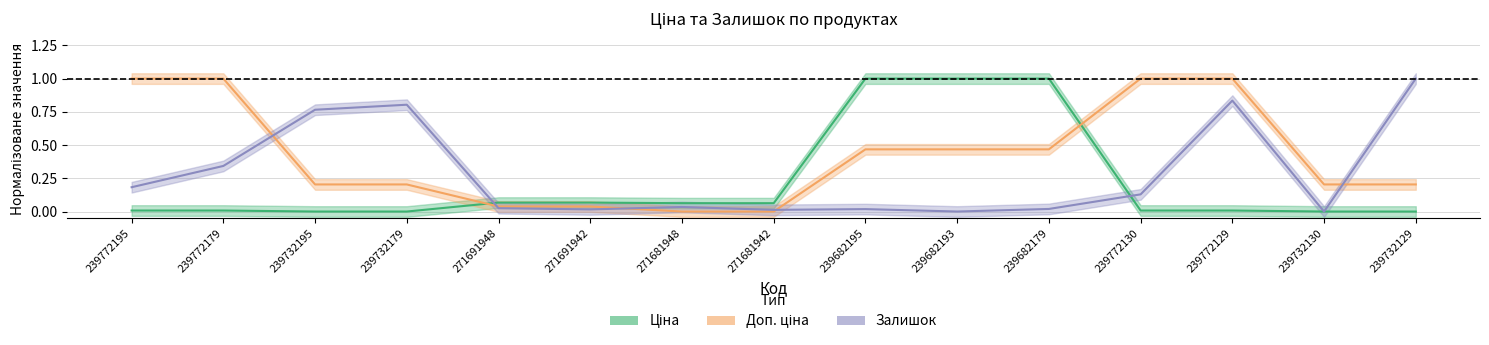

What is the approximate value of Доп. ціна at 239682179?

0.5